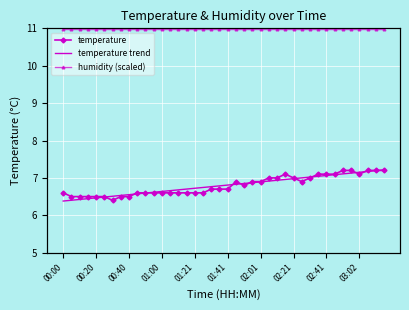

What are all the series names shown in the legend?

temperature, temperature trend, humidity (scaled)